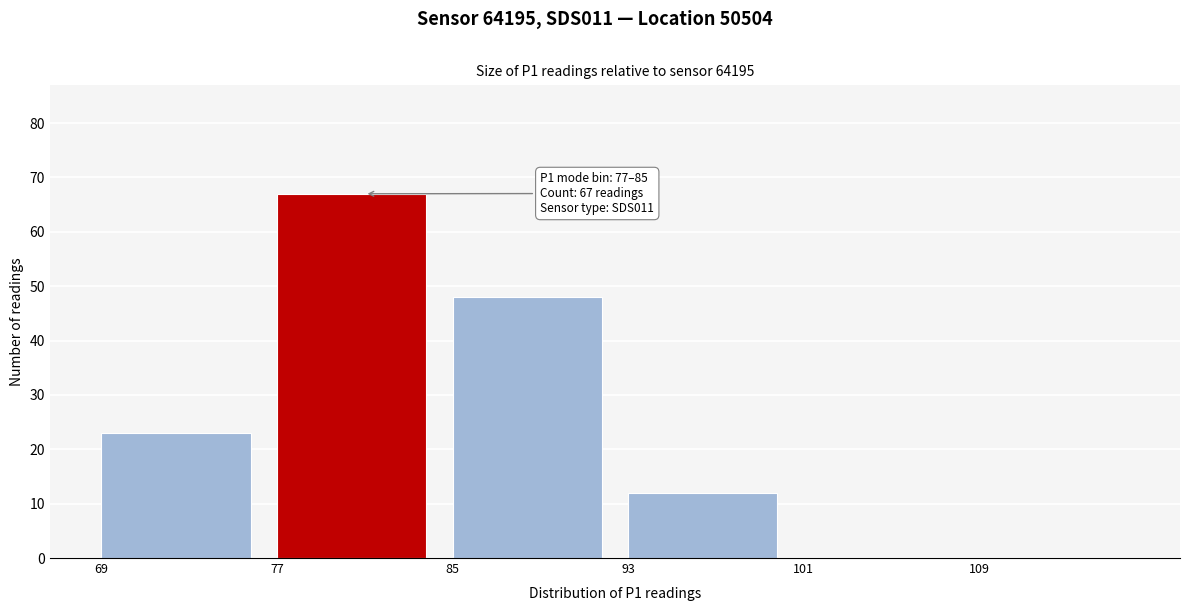

Which range on the x-axis has the tallest bar?

77 to 85